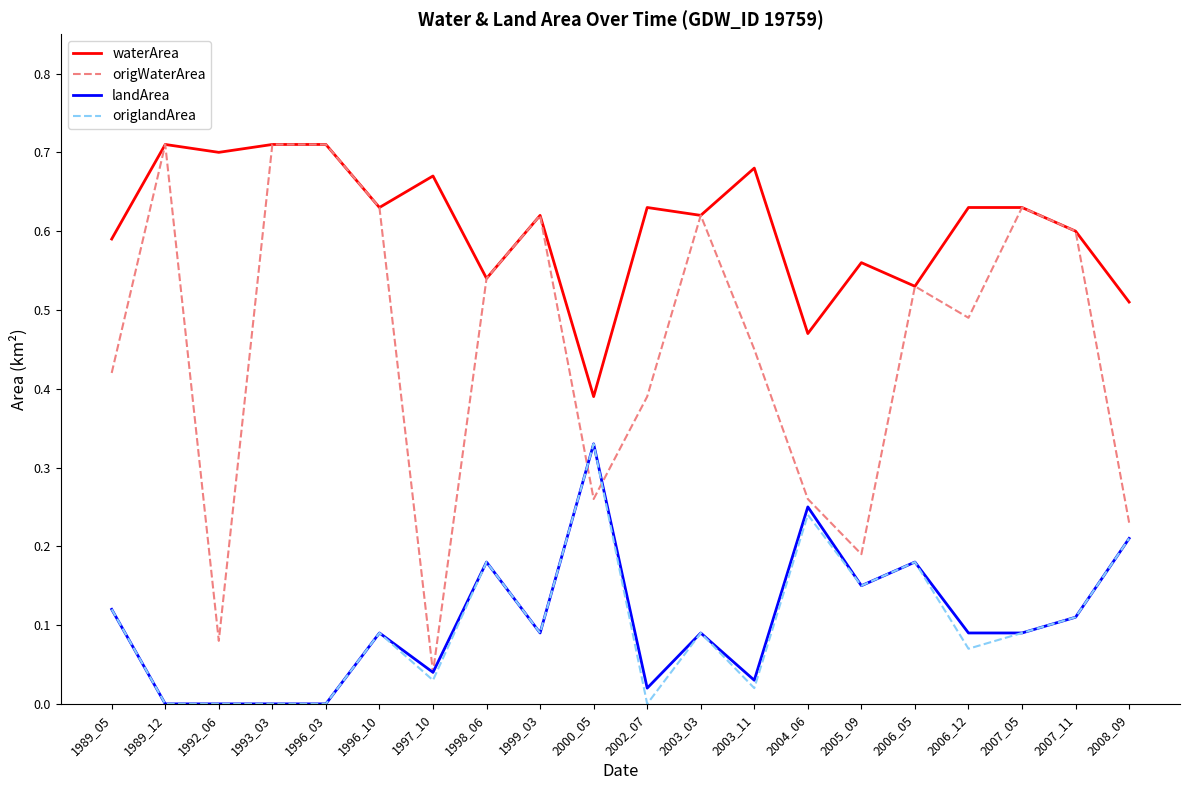

True or false: waterArea and landArea intersect in this chart.

False